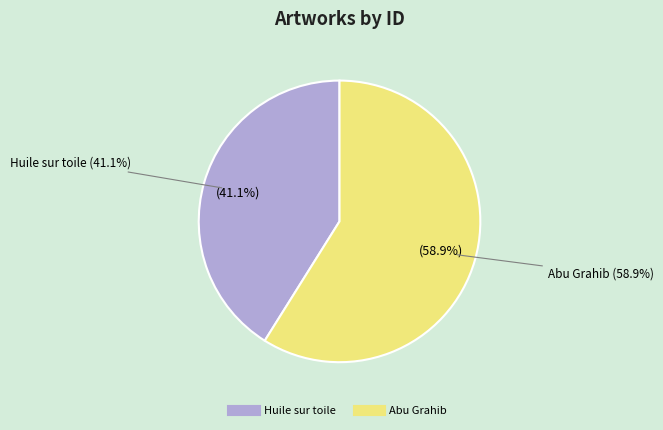

What percentage is the Huile sur toile slice, to the nearest percent?

41%